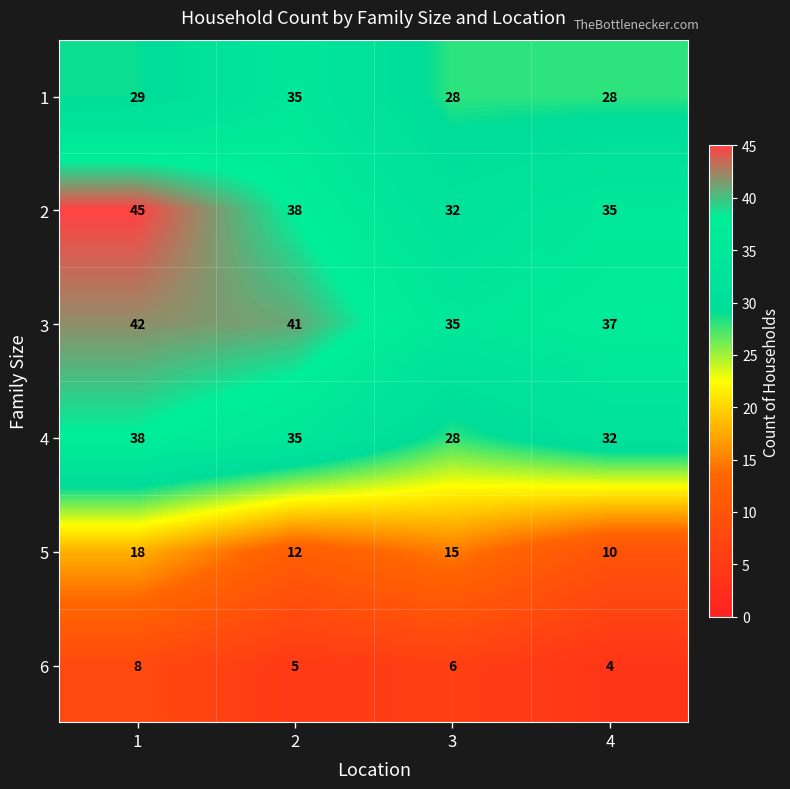

List the series in order of their peak value, lowest first.

6, 5, 1, 4, 3, 2